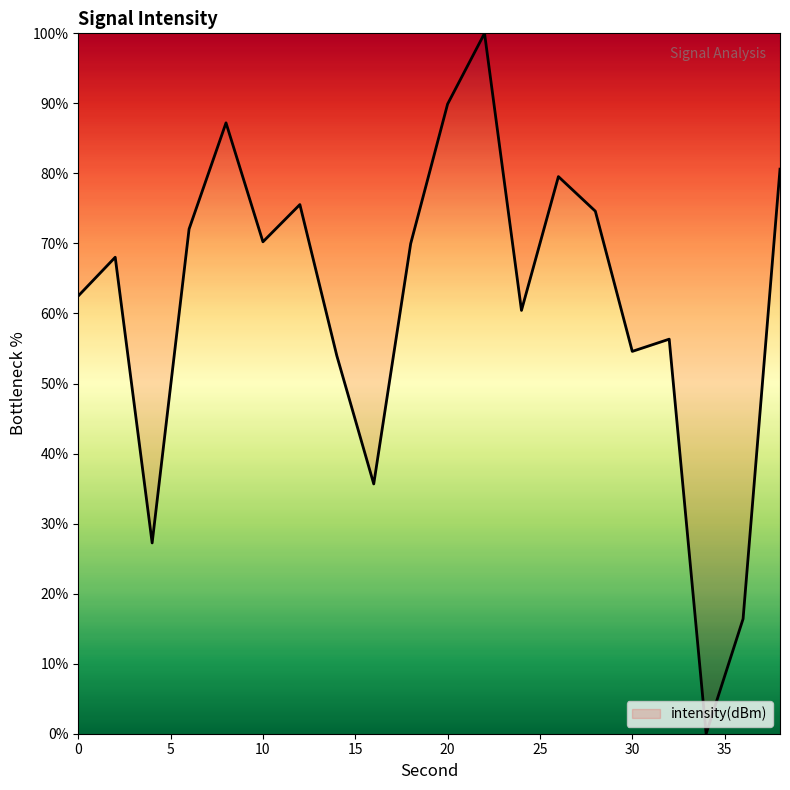

What is the greatest value displayed?

100.0